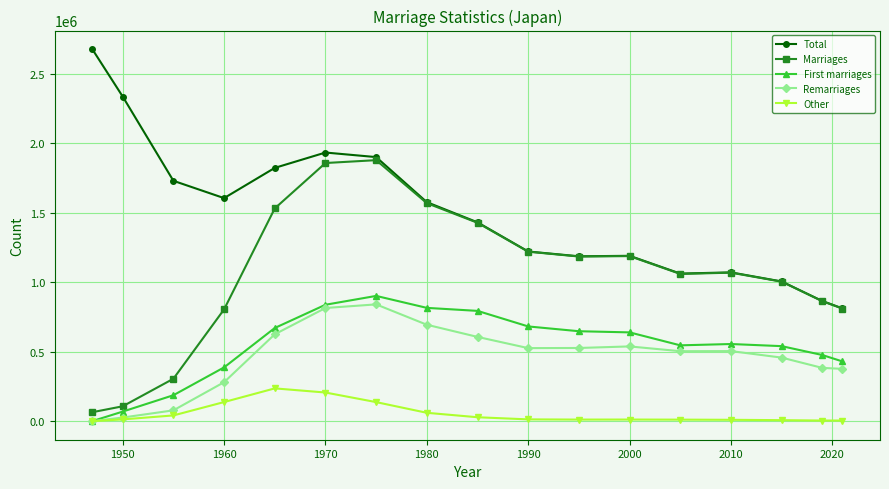

True or false: Other and Total intersect in this chart.

False